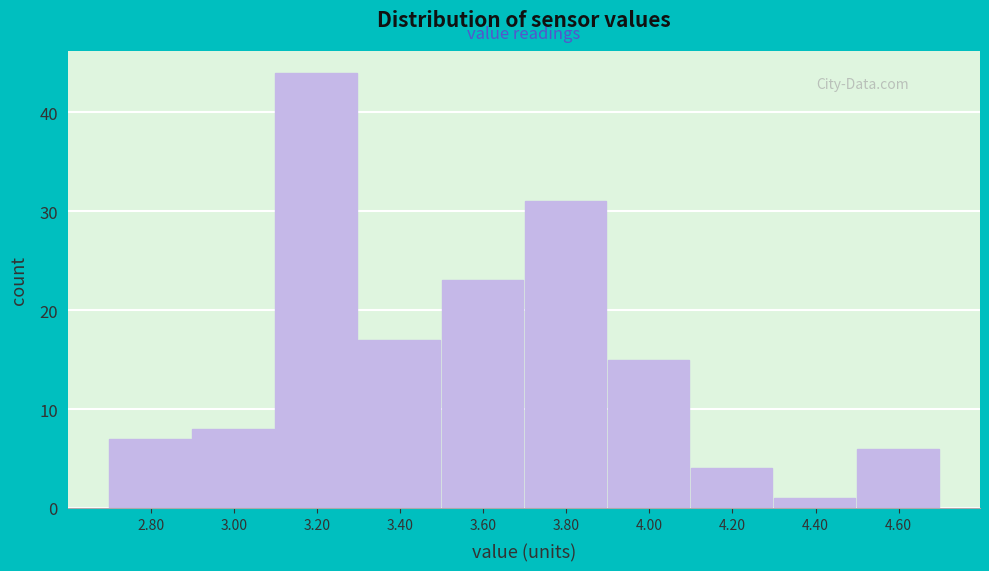

Reading left to right, transcribe this chart: for each bar, give the range it covers on the x-axis and its height. The values are not printed on the chart, so give them approximately, as read against the axis.

2.7 to 2.9: 7
2.9 to 3.1: 8
3.1 to 3.3: 44
3.3 to 3.5: 17
3.5 to 3.7: 23
3.7 to 3.9: 31
3.9 to 4.1: 15
4.1 to 4.3: 4
4.3 to 4.5: 1
4.5 to 4.7: 6